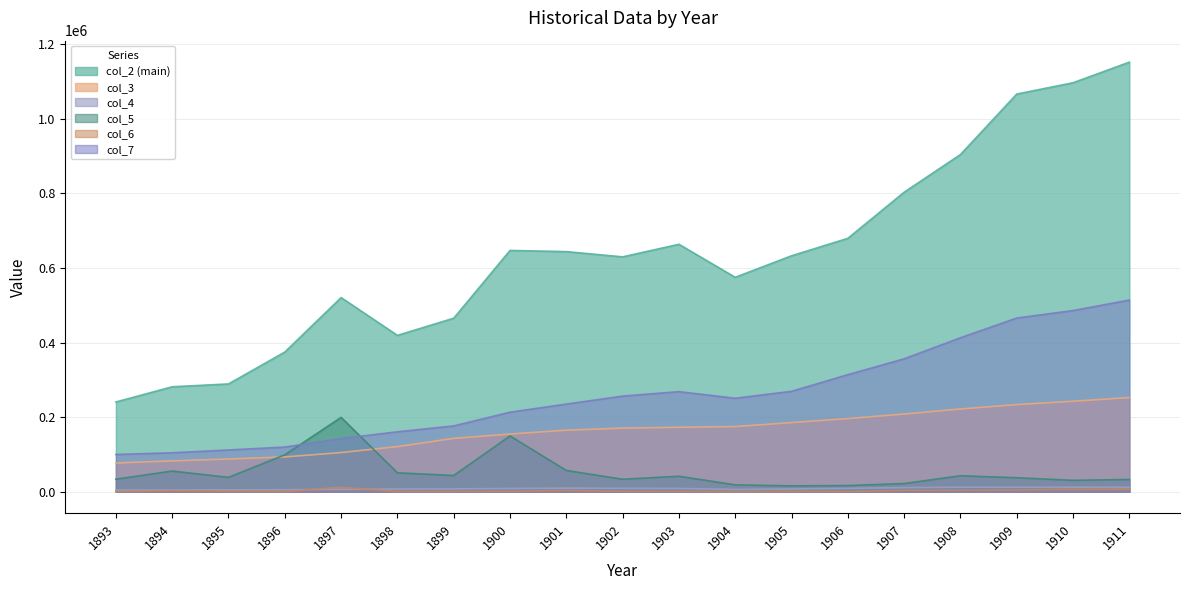

How many interior local peaks does the col_7 series have?

1